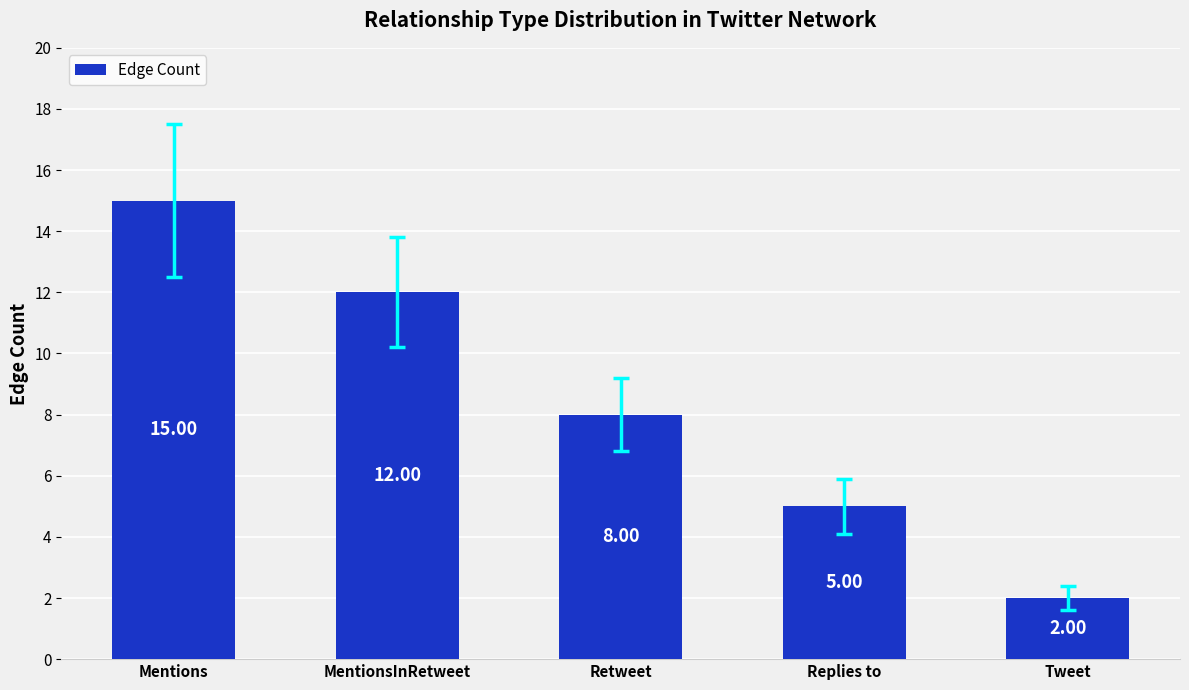

What value does the data have at Retweet, to the nearest 5?

10